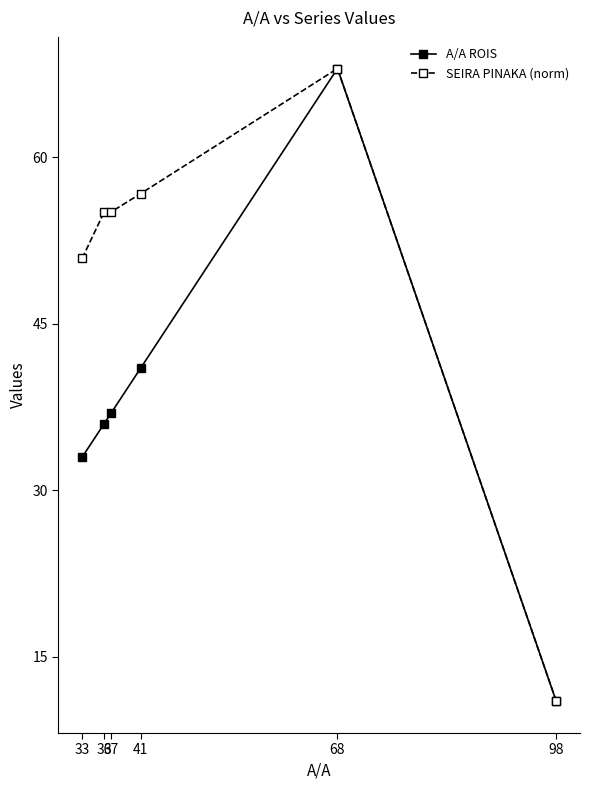

Reading right to left, transcribe all the data shown in this chart.

A/A ROIS: 11.0	68.0	41.0	37.0	36.0	33.0
SEIRA PINAKA (norm): 11.0	68.0	56.7	55.1	55.1	50.9